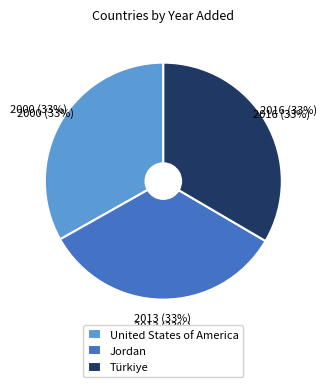

Is it true that Jordan is 45% of the pie?

False